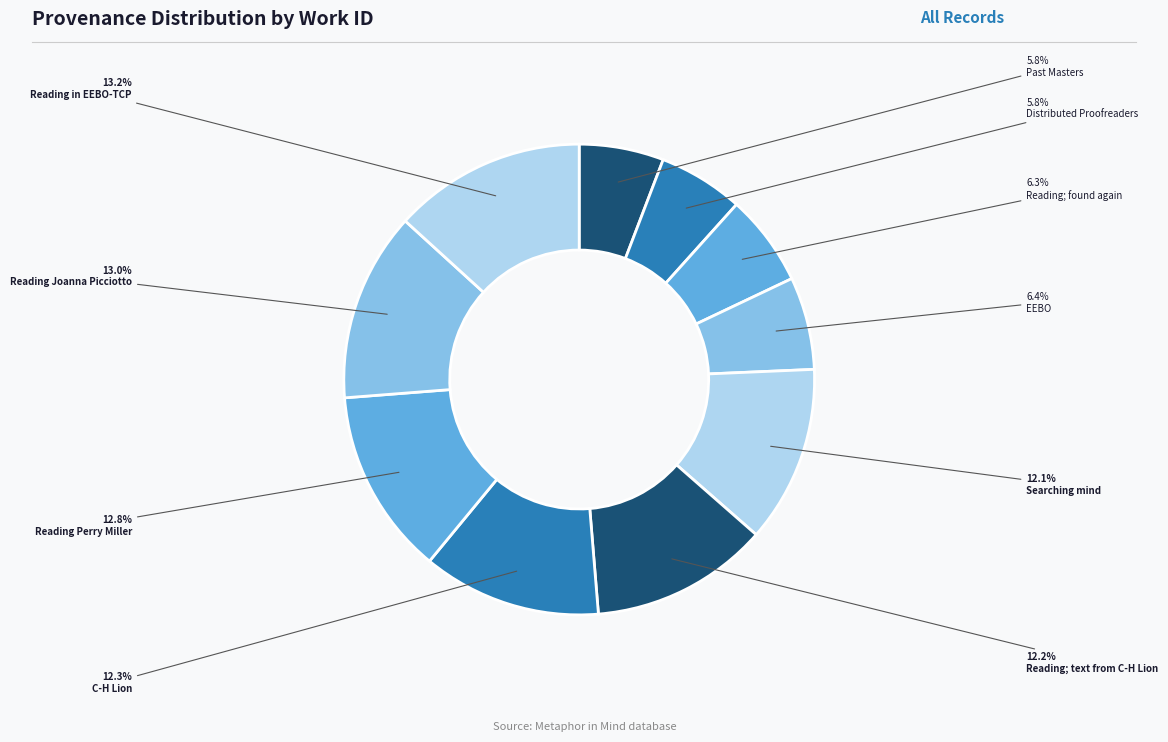

To the nearest percent, what is the difference between the largest and smallest slice percentages?

7%